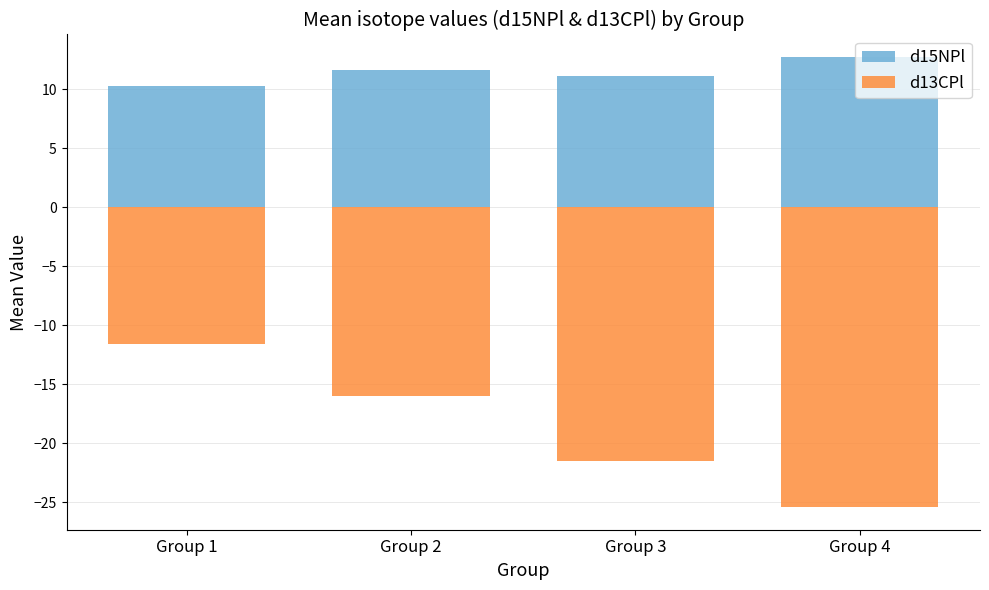

What are all the series names shown in the legend?

d15NPl, d13CPl